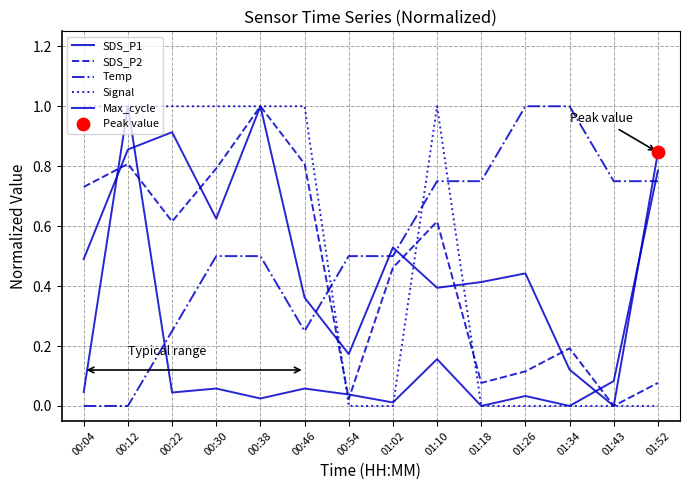

Is this an area chart (filled region under the line)?

No